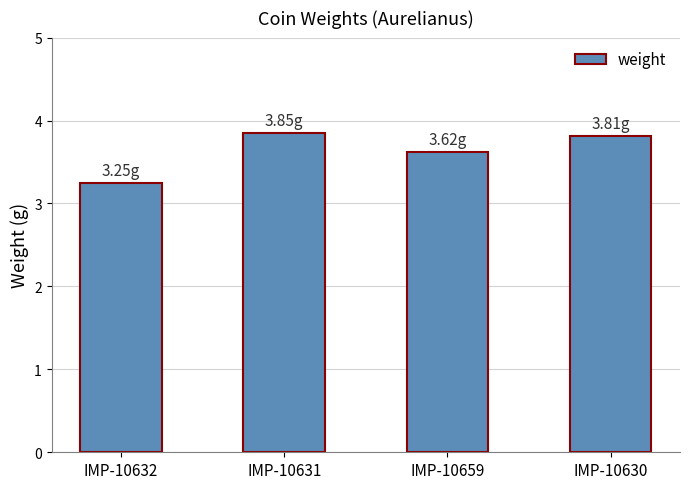

What is the average value?

3.6